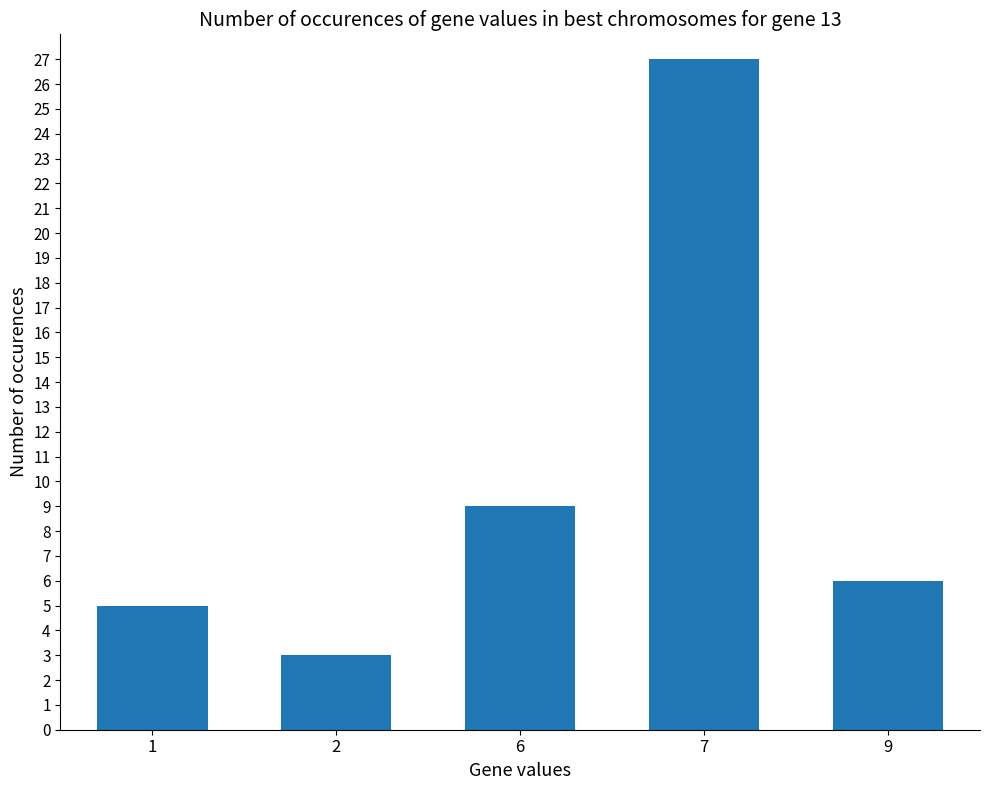

Approximately how many times larger is the value at 1 compared to 9?

0.8